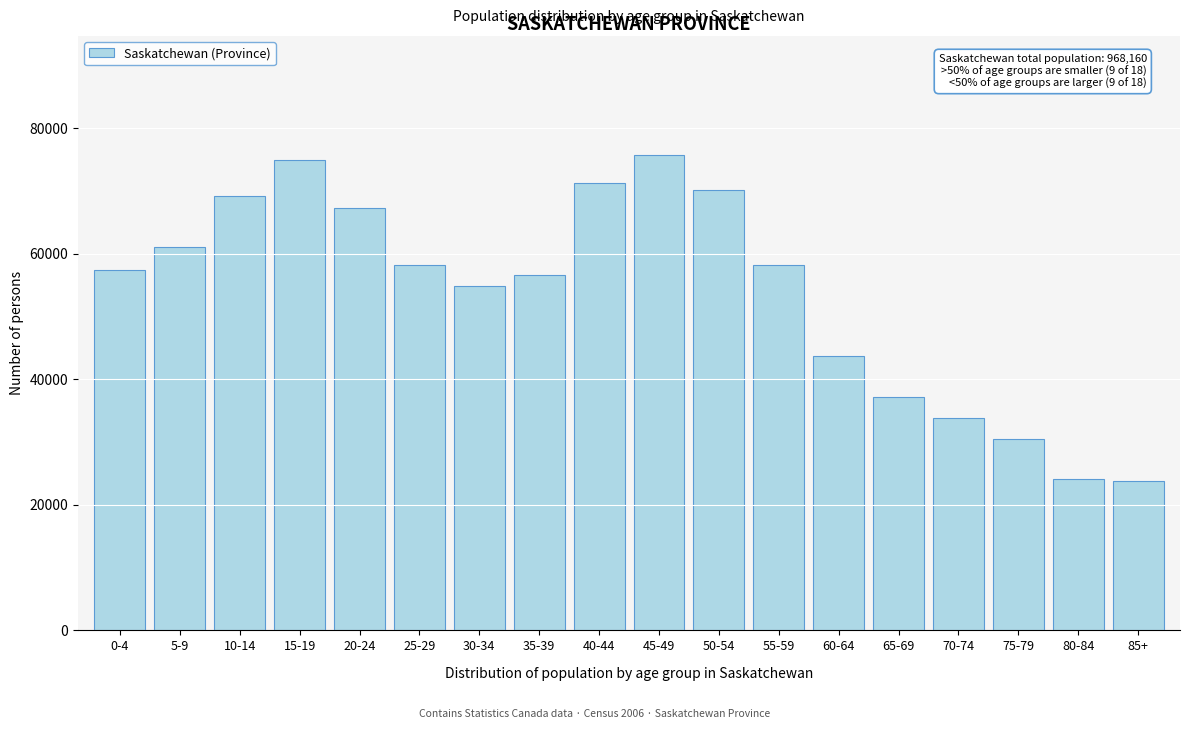

Is it true that the value at 25-29 is 58245?

True